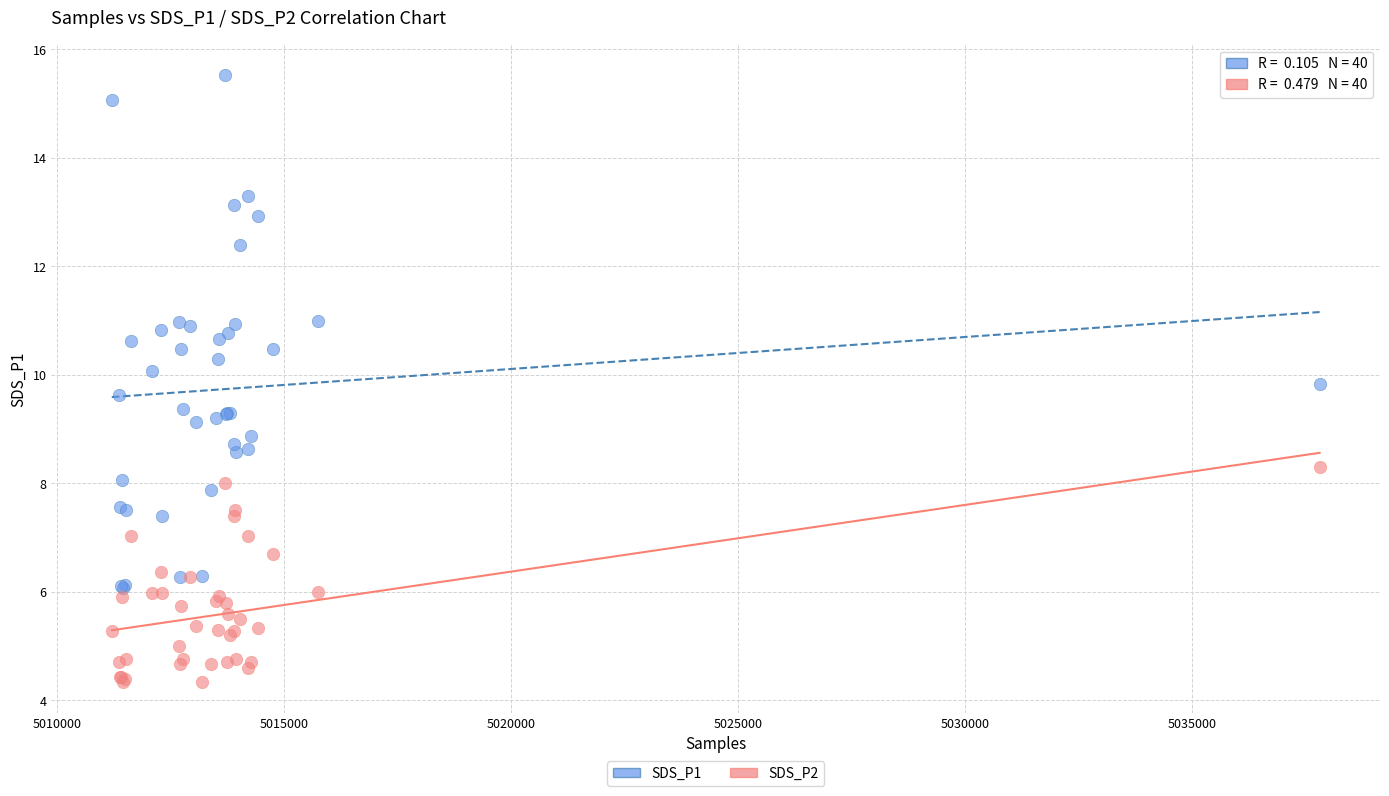

Which series has the largest Y range (max minus min)?

SDS_P1